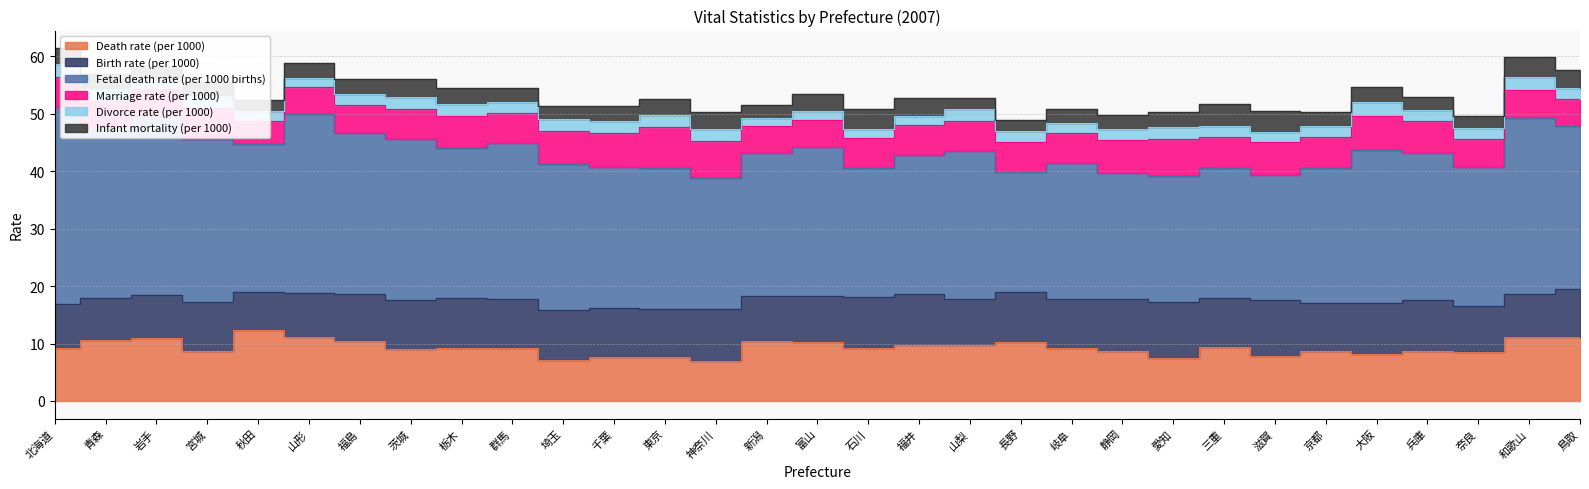

At which label does Fetal death rate (per 1000 births) first exceed 25?

北海道